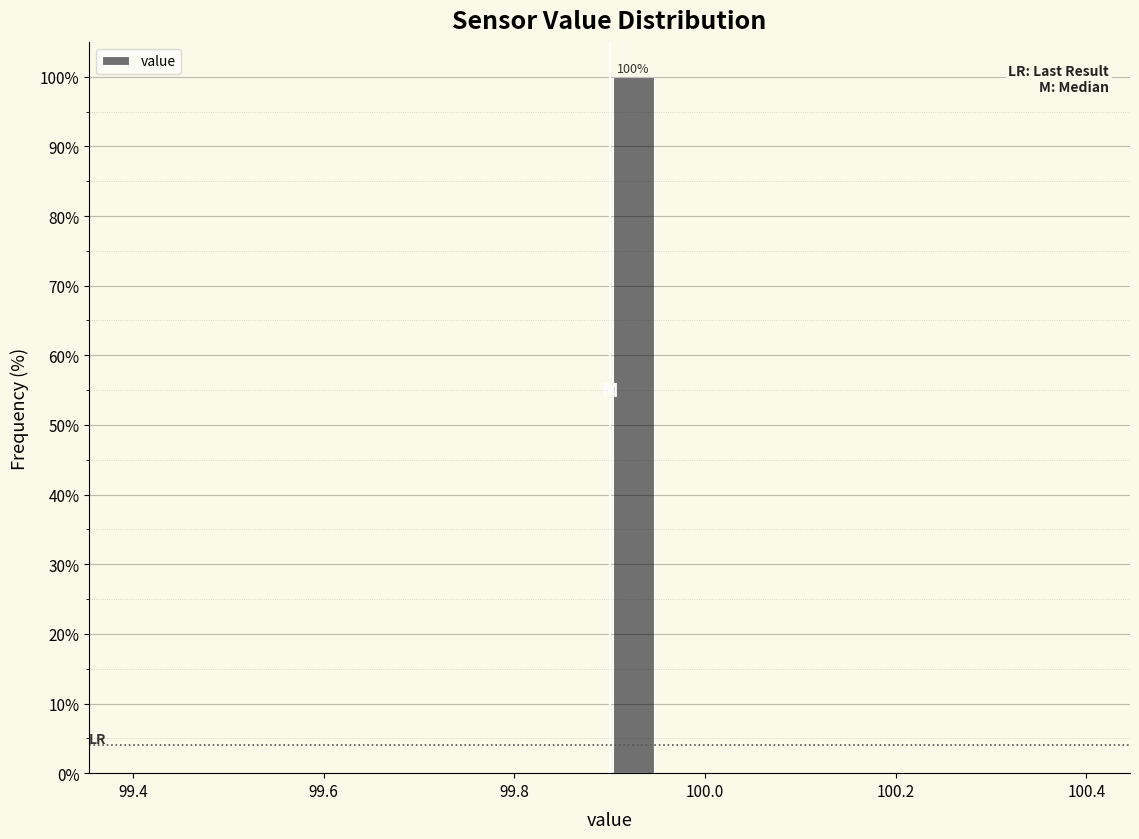

Read against the x-axis, roughly where is the centre of the tallest bar?

99.92